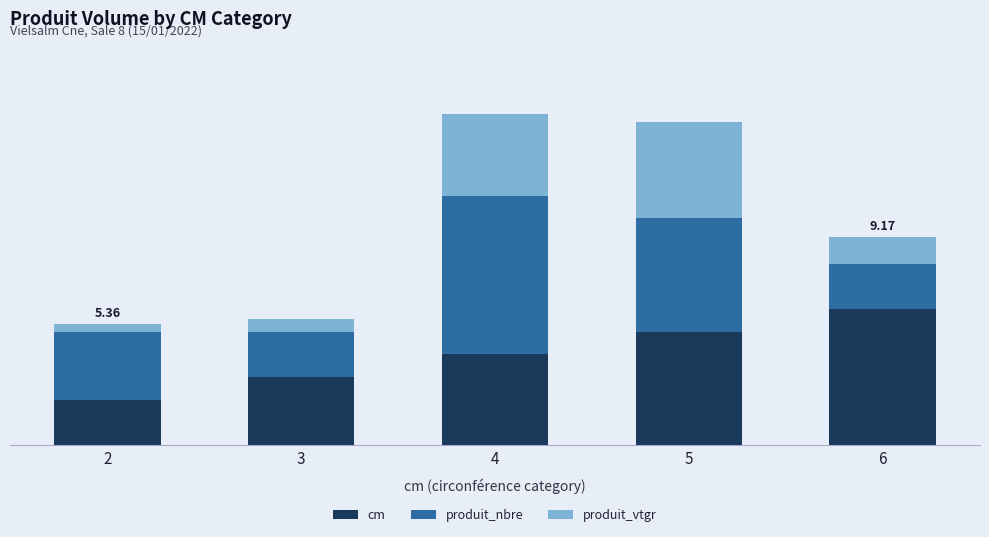

The cm series shows 5.0 at 5. True or false?

True